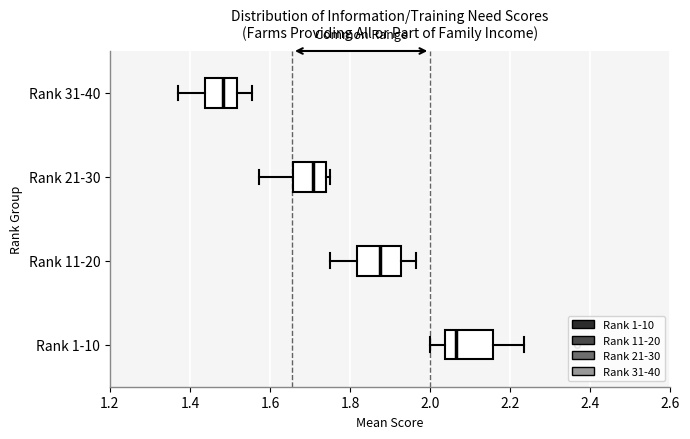

Where does the left whisker of the box for Rank 1-10 end on the x-axis? The values are not printed on the chart, so give them approximately, as read against the axis.

2.00